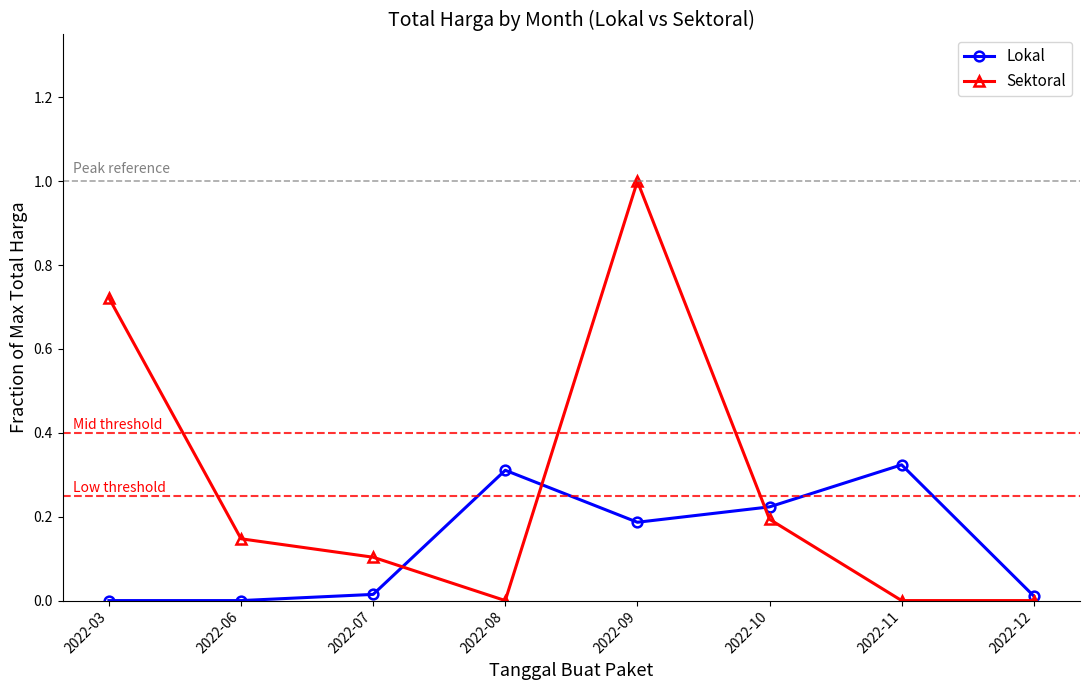

List the series in order of their peak value, lowest first.

Lokal, Sektoral